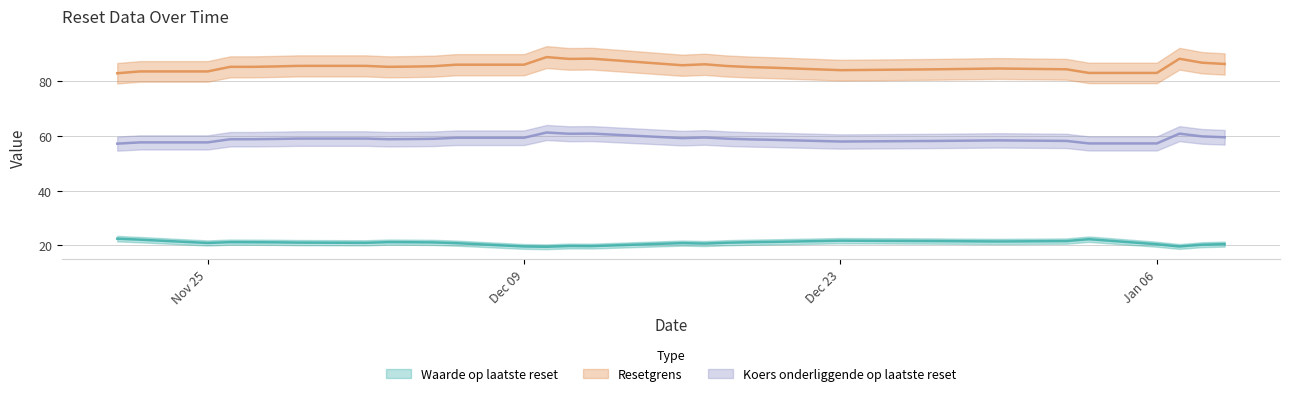

At which category does Waarde op laatste reset reach its first local valley?

Nov 25